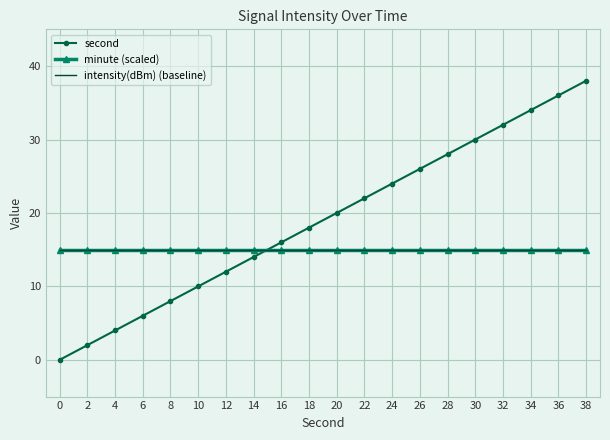

Is it true that second equals 34 at 34?

True